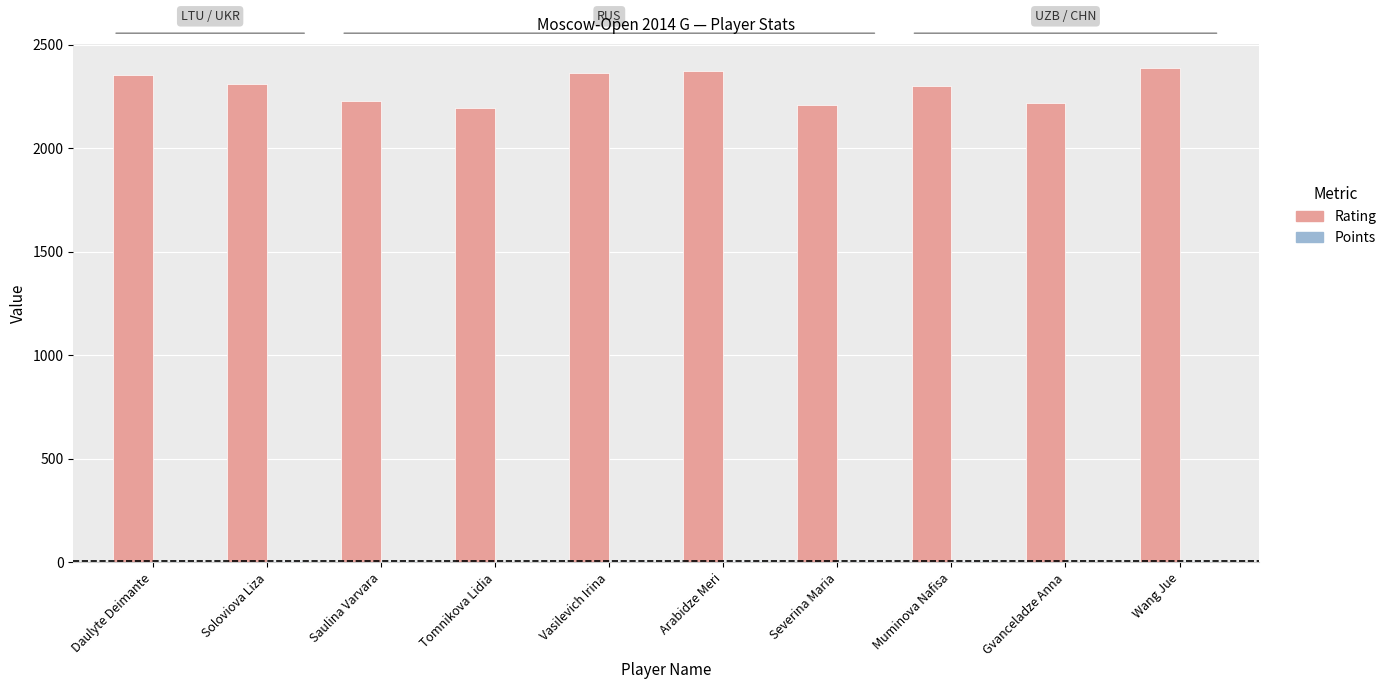

What is the sum of all Rating values?

22938.0